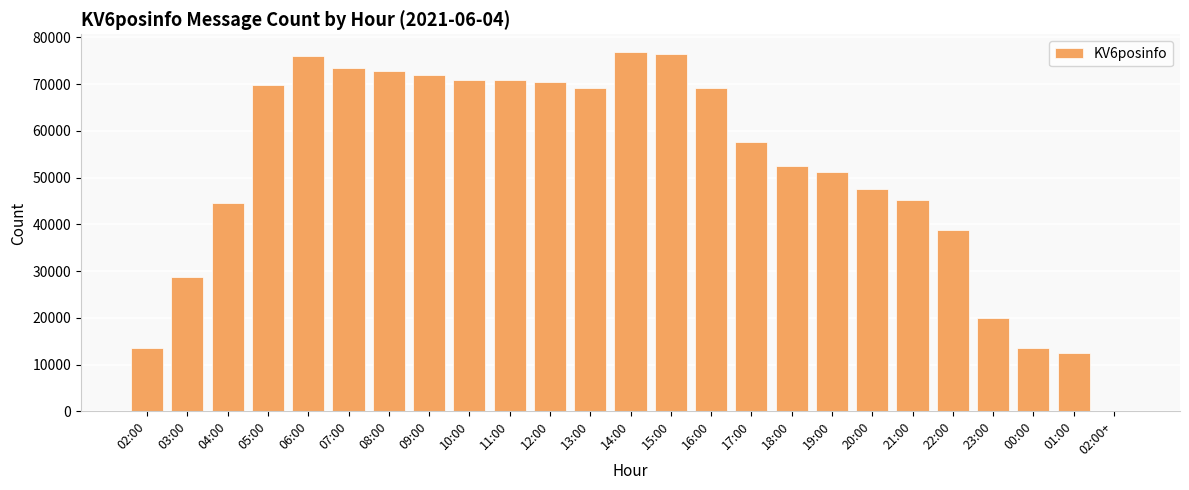

What is the maximum value shown in the chart?

76831